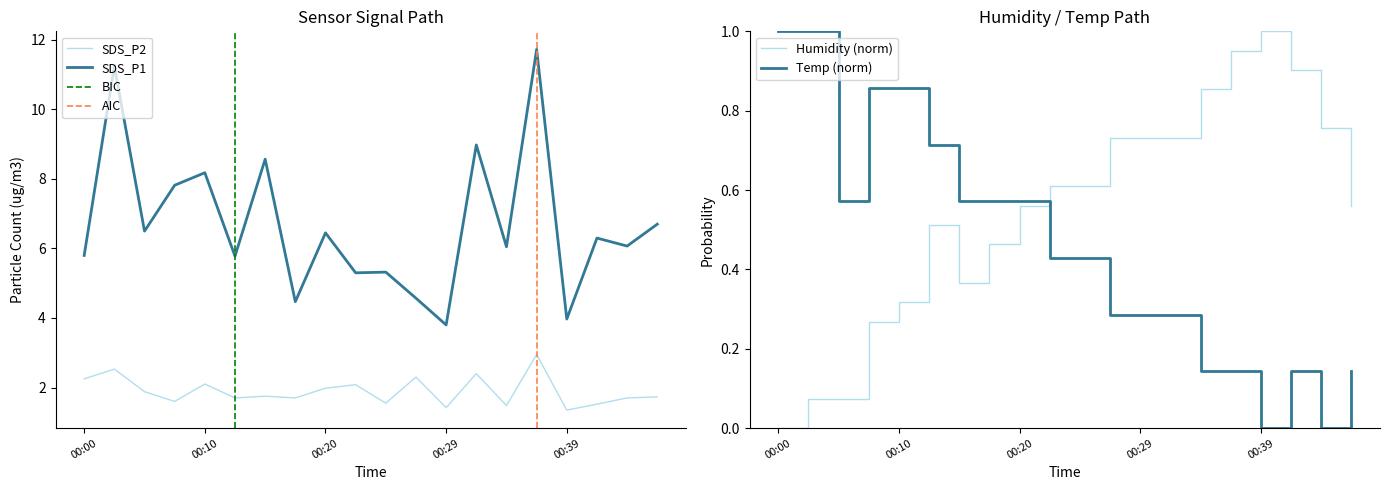

What is the highest value of the Humidity series?

1.0